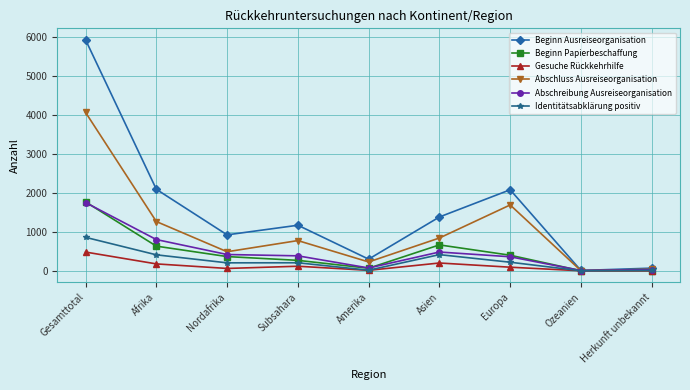

Is it true that Beginn Papierbeschaffung equals 1769 at Gesamttotal?

True